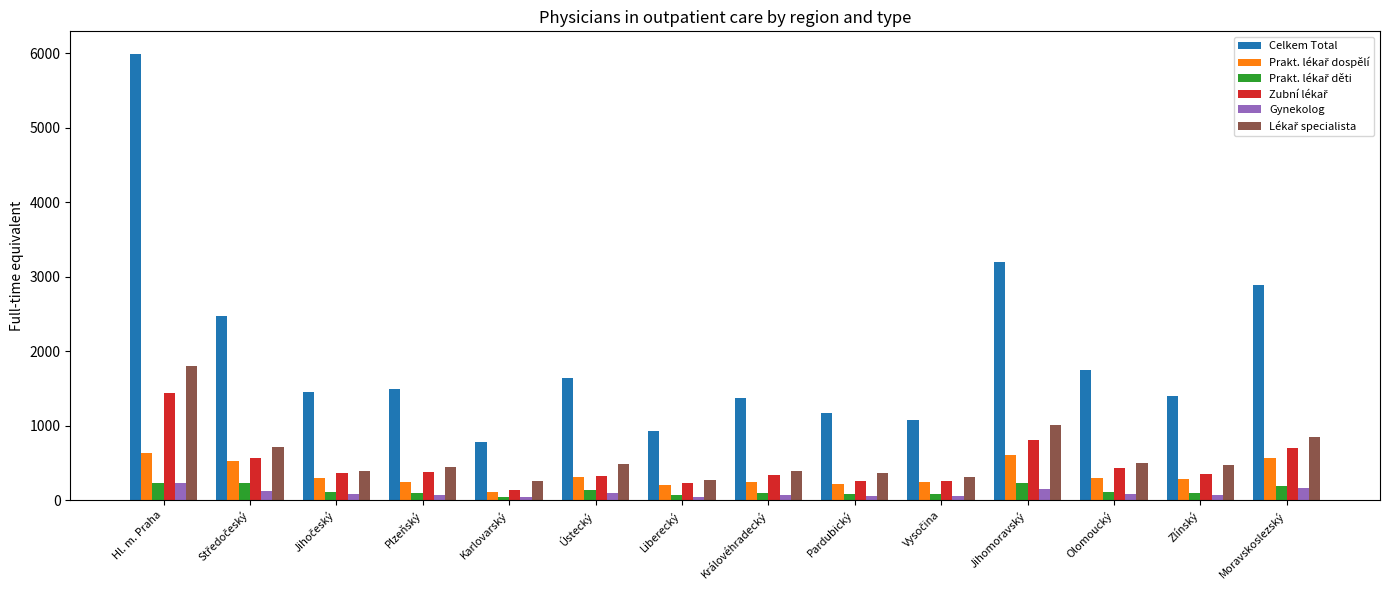

Which series has the largest total across all categories?

Celkem Total